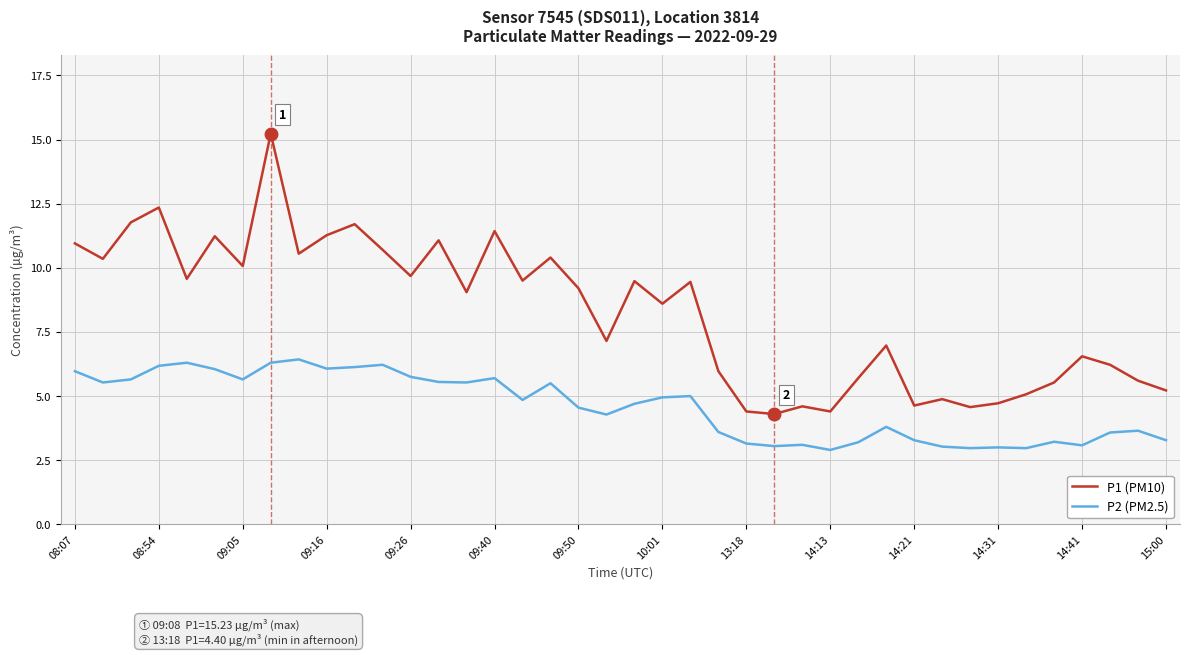

What is the maximum value shown in the chart?

15.2